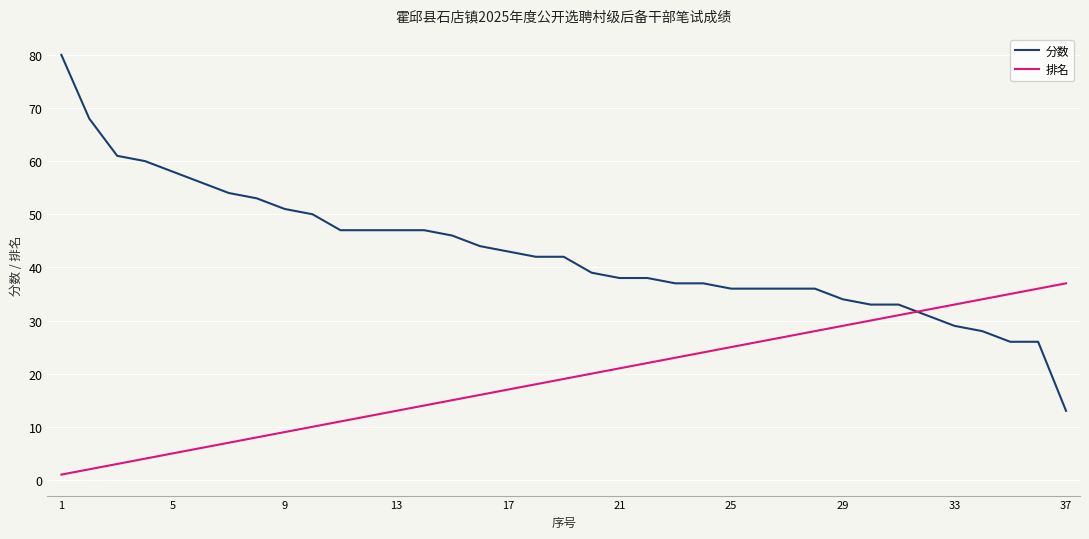

Reading left to right, what are all the values shown in this chart?

分数: 80	68	61	60	58	56	54	53	51	50	47	47	47	47	46	44	43	42	42	39	38	38	37	37	36	36	36	36	34	33	33	31	29	28	26	26	13
排名: 1	2	3	4	5	6	7	8	9	10	11	12	13	14	15	16	17	18	19	20	21	22	23	24	25	26	27	28	29	30	31	32	33	34	35	36	37